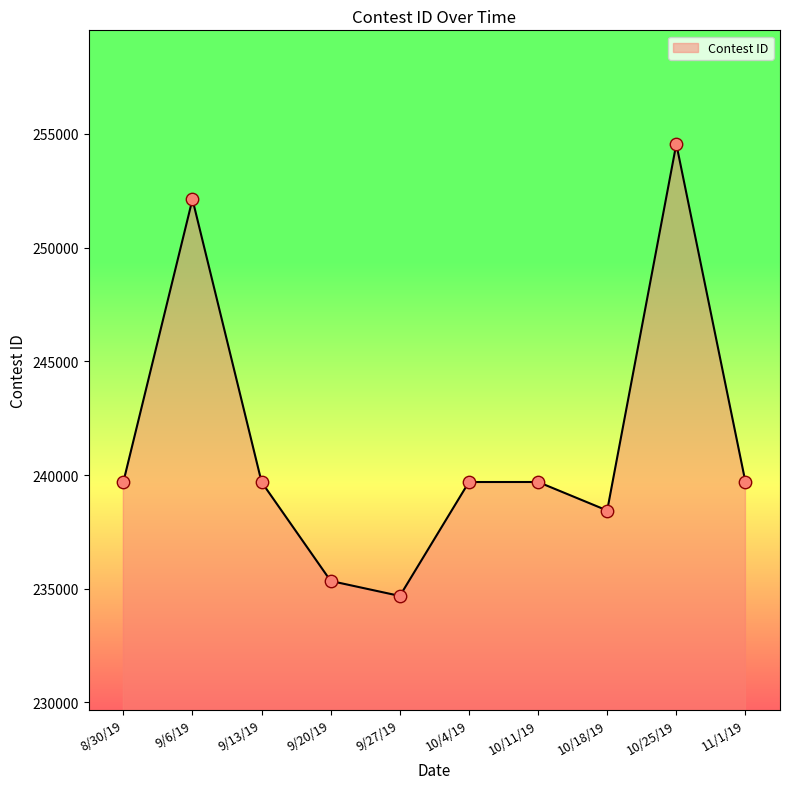

What is the change in value from 9/6/19 to 10/11/19?

-12431